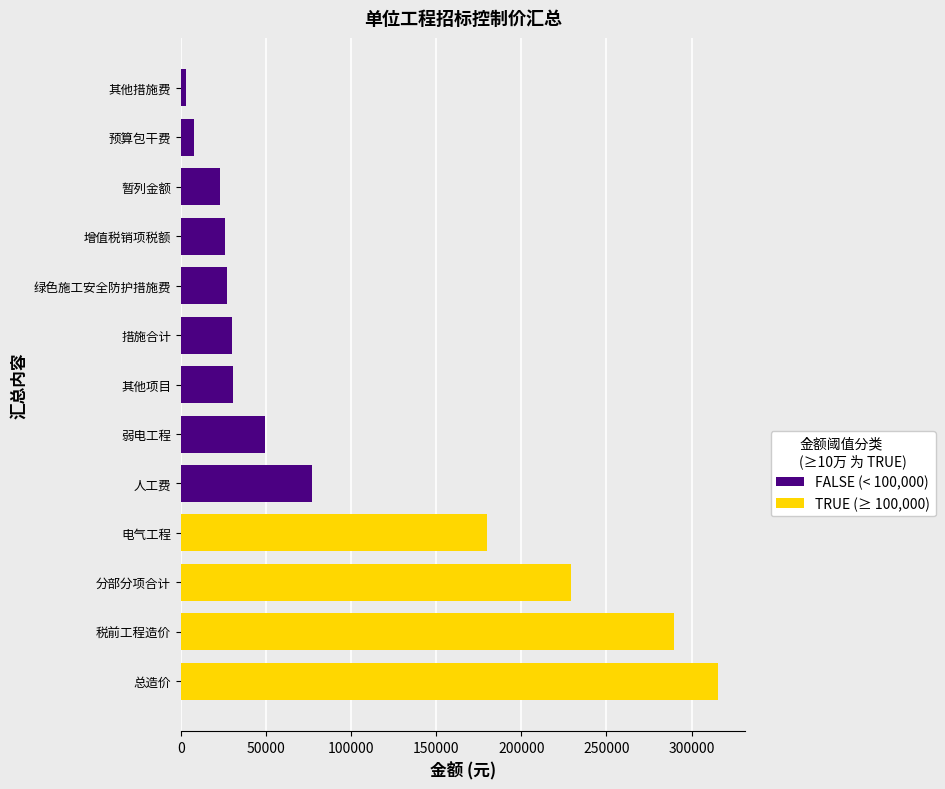

What is the sum of all values?

1287299.4